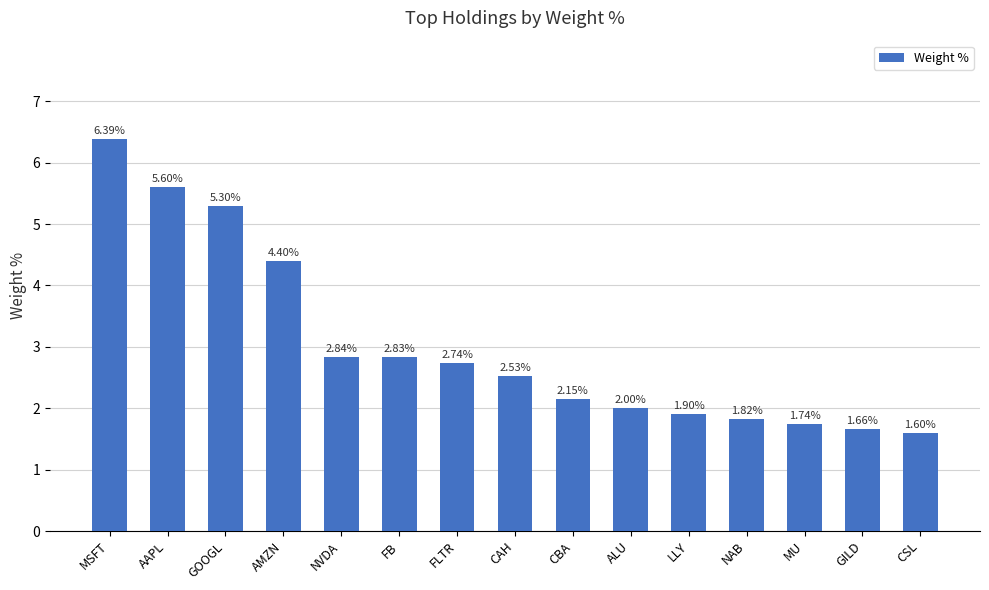

Rank the categories by value from lowest to highest.

CSL, GILD, MU, NAB, LLY, ALU, CBA, CAH, FLTR, FB, NVDA, AMZN, GOOGL, AAPL, MSFT